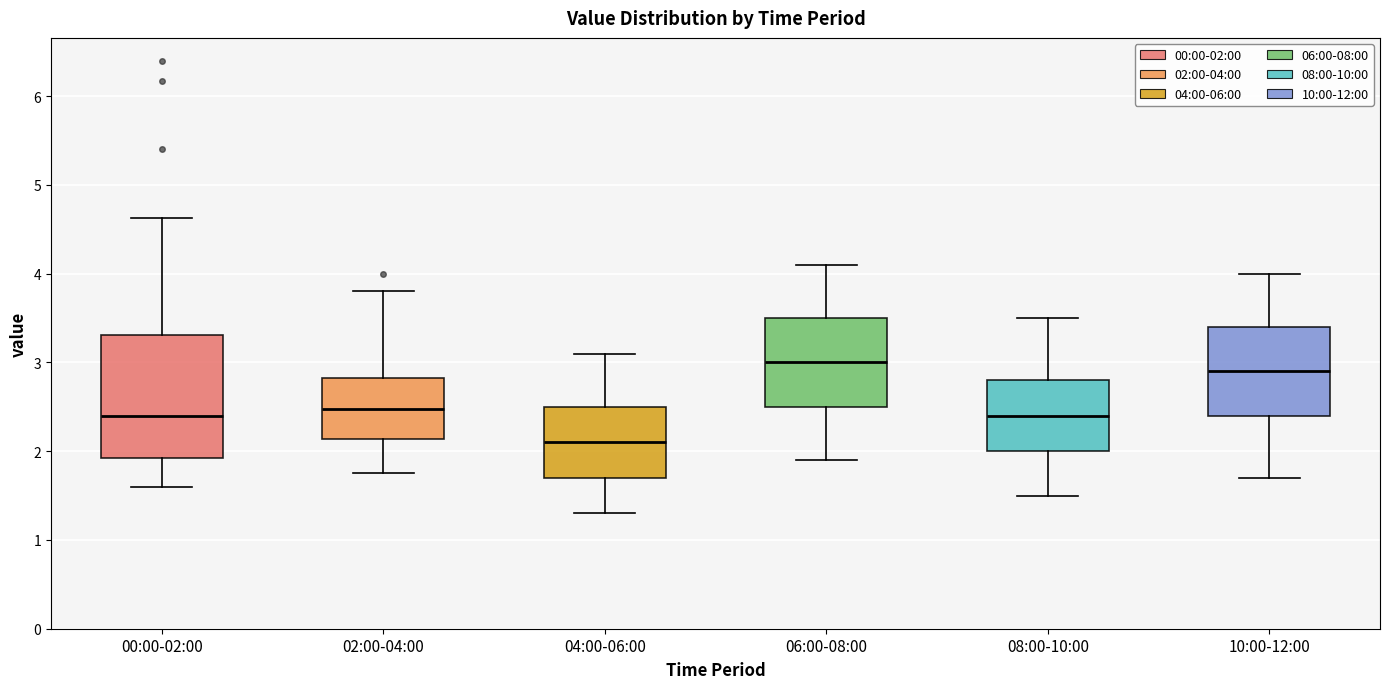

Reading left to right, read every box against the y-axis: the position of its median line, the range the box covers, and the ends of its whiskers. The values are not printed on the chart, so give them approximately, as read against the axis.

00:00-02:00: median 2.4, box 1.9 to 3.3, whiskers 1.6 to 4.6
02:00-04:00: median 2.5, box 2.1 to 2.8, whiskers 1.8 to 3.8
04:00-06:00: median 2.1, box 1.7 to 2.5, whiskers 1.3 to 3.1
06:00-08:00: median 3.0, box 2.5 to 3.5, whiskers 1.9 to 4.1
08:00-10:00: median 2.4, box 2.0 to 2.8, whiskers 1.5 to 3.5
10:00-12:00: median 2.9, box 2.4 to 3.4, whiskers 1.7 to 4.0